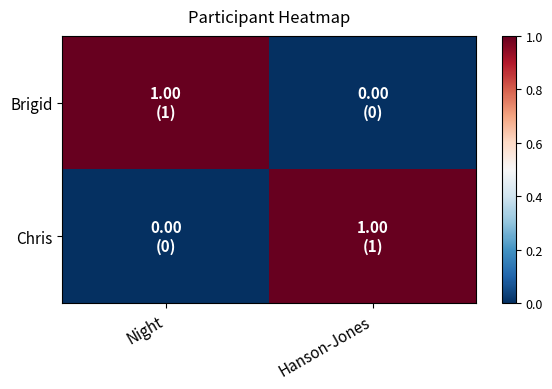

What is the spread (max minus min) of values at Night?

1